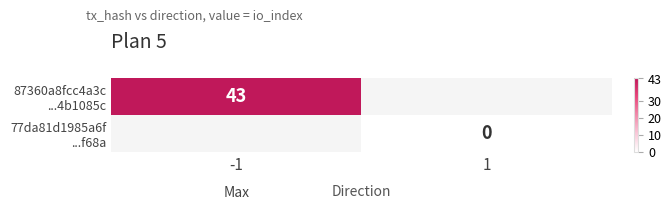

What is the total value across all series at -1?

43